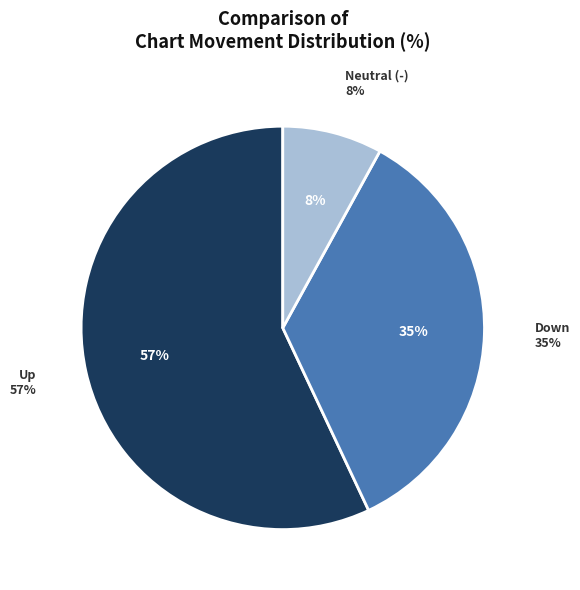

What percentage is the - slice, to the nearest percent?

8%